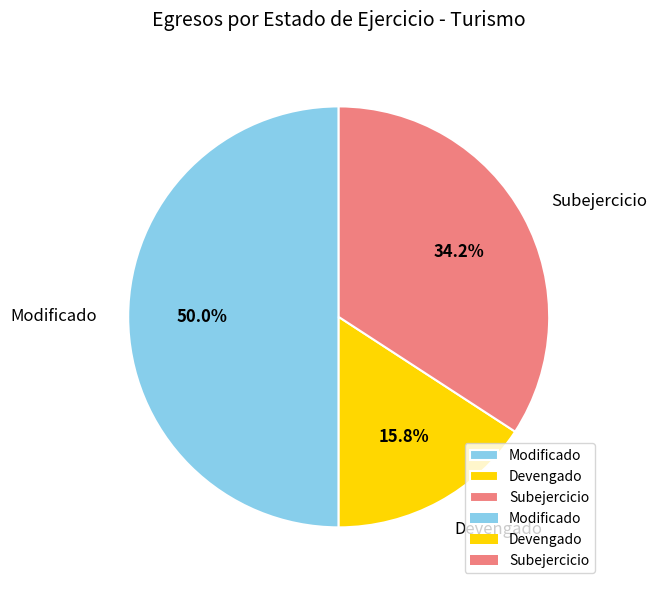

To the nearest percent, what is the difference between the largest and smallest slice percentages?

34%